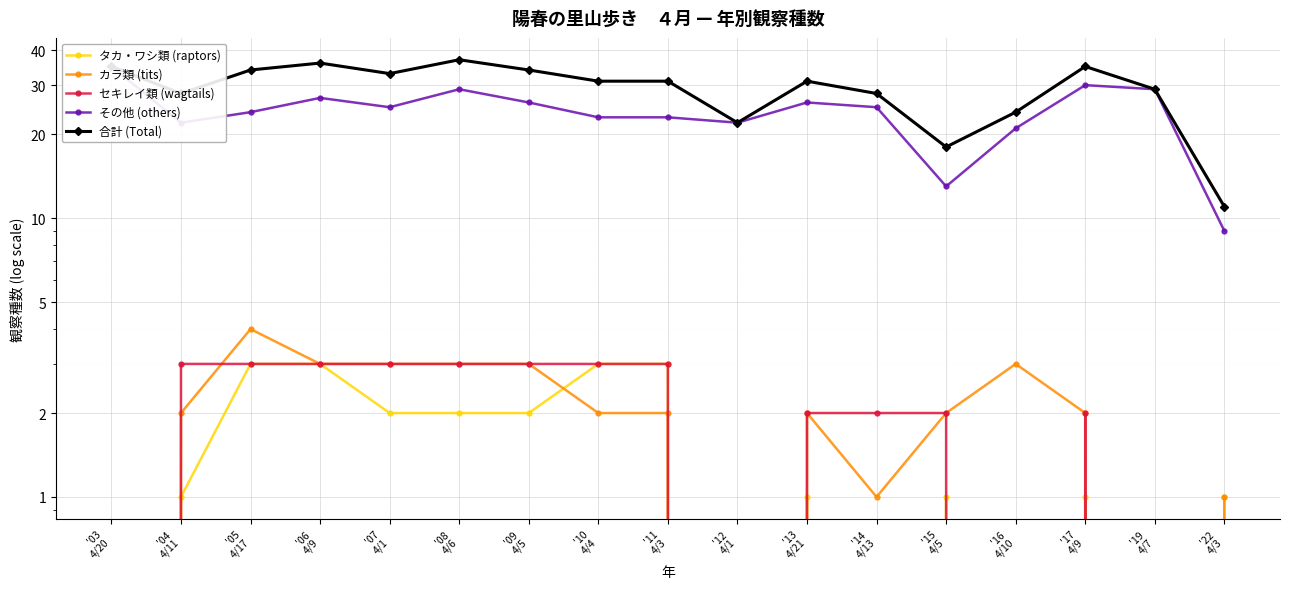

What is the label of the 2nd point from the right?

'19
4/7